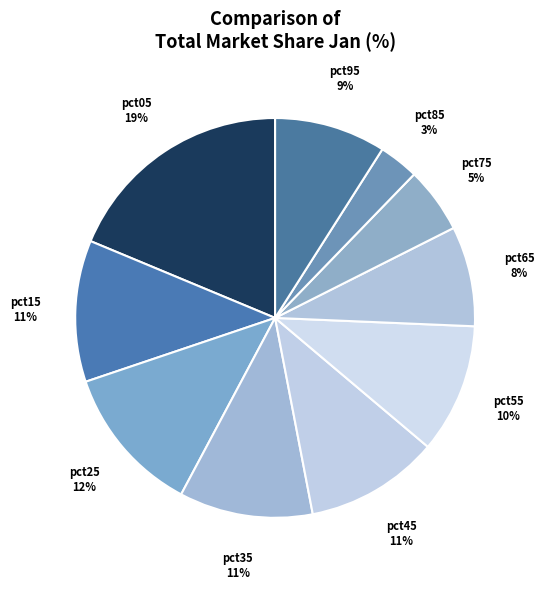

How many segments does this pie chart have?

10